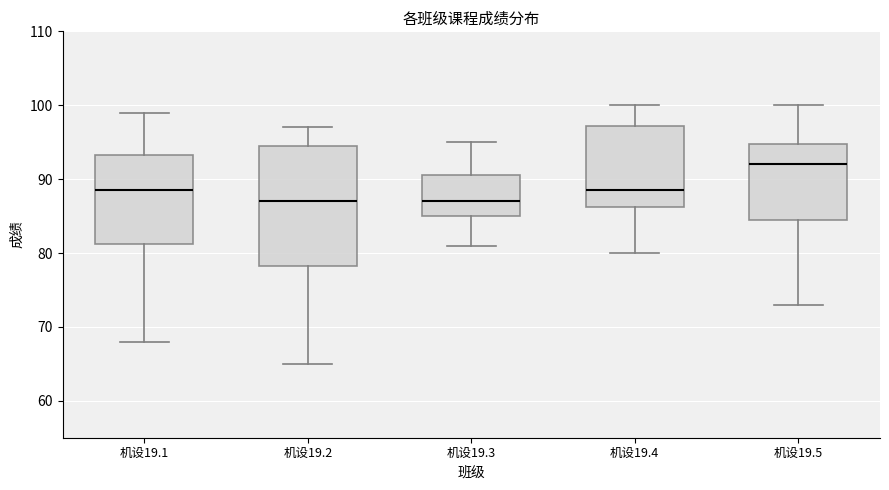

Where does the lower whisker of the box for 机设19.1 end on the y-axis? The values are not printed on the chart, so give them approximately, as read against the axis.

68